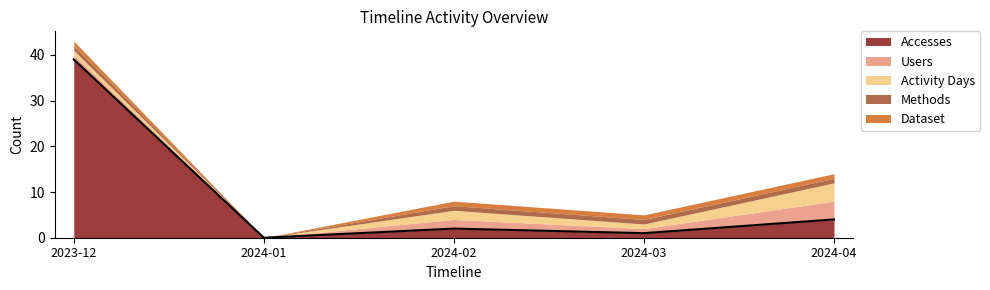

What are all the series names shown in the legend?

Accesses, Users, Activity Days, Methods, Dataset